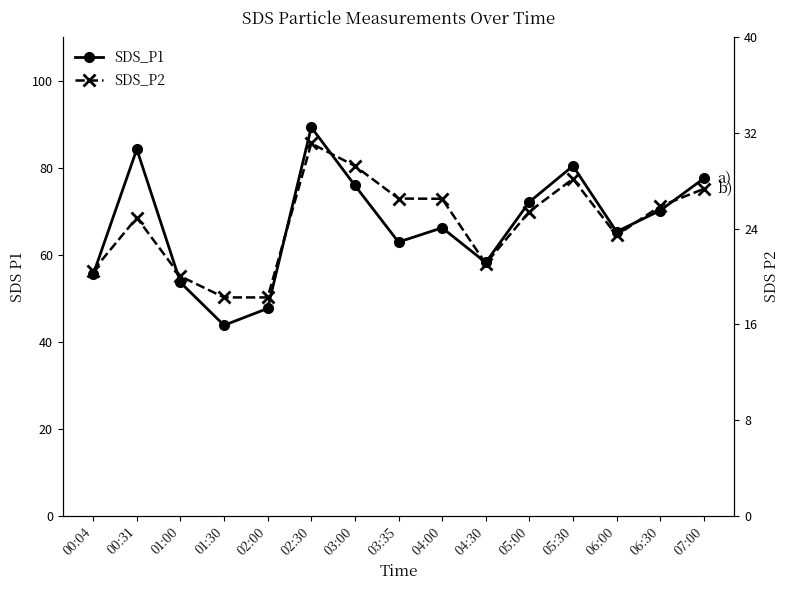

Where does the SDS_P1 series first go above 66?

00:31